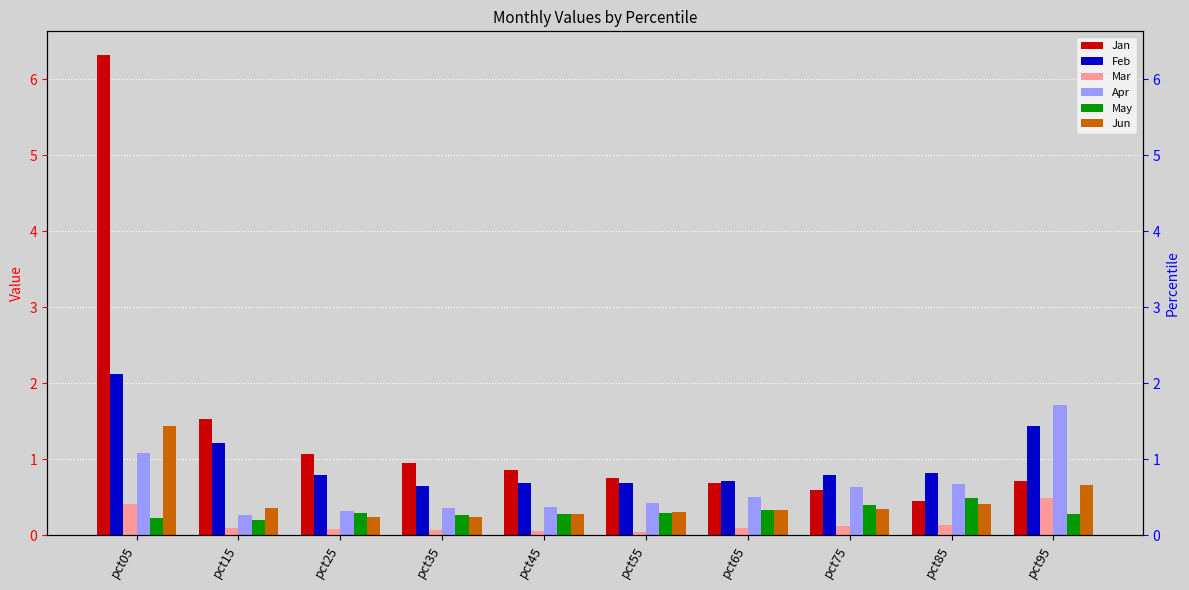

Which label corresponds to the largest value in the chart?

pct05